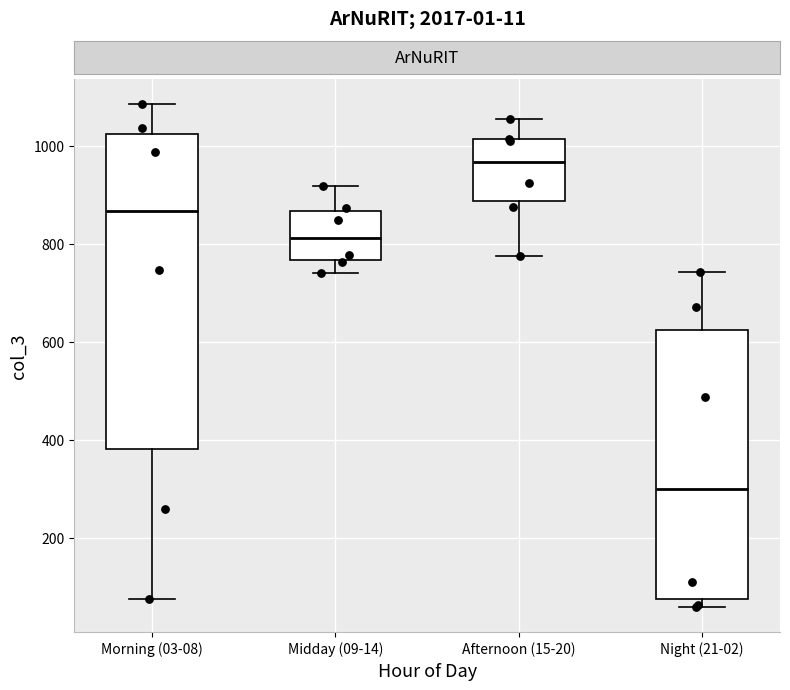

Which box's median line is the highest?

Afternoon (15-20)